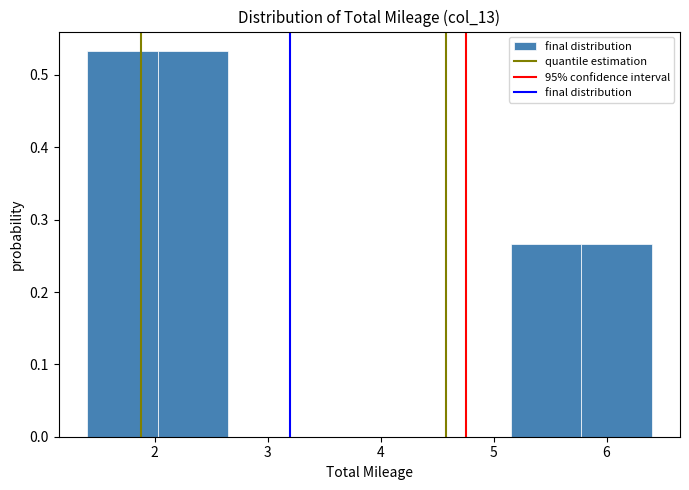

Reading left to right, transcribe this chart: for each bar, give the range it covers on the x-axis and its height. Neither the bar edges nor the heights are printed on the chart, so give them approximately, as read against the axes.

1.4 to 2.0: 0.53
2.0 to 2.7: 0.53
2.7 to 3.3: 0
3.3 to 3.9: 0
3.9 to 4.5: 0
4.5 to 5.2: 0
5.2 to 5.8: 0.27
5.8 to 6.4: 0.27